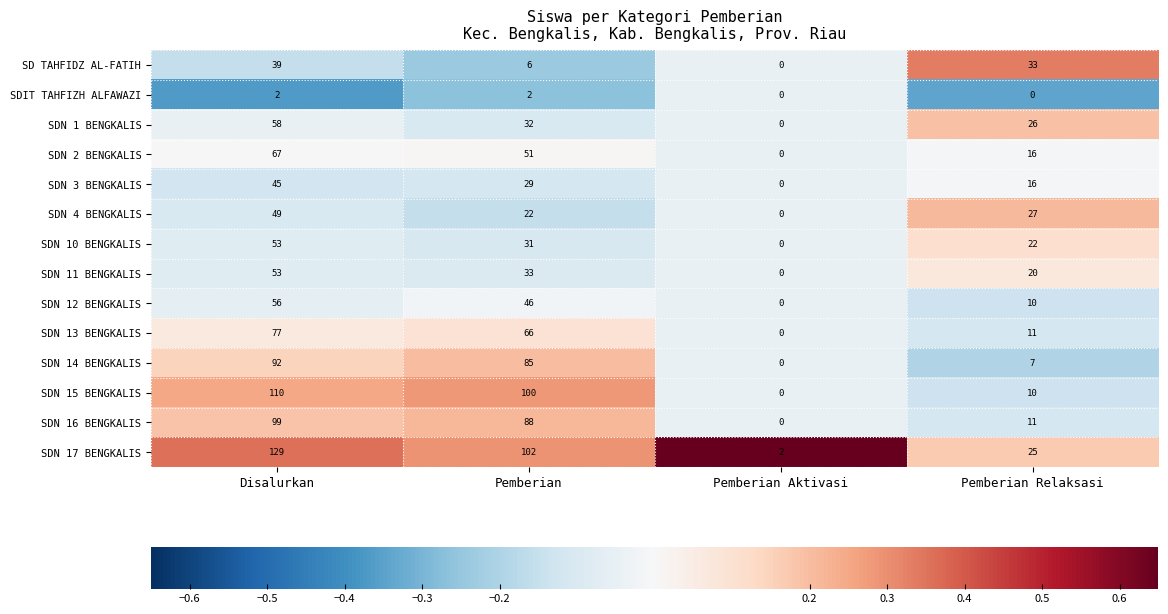

At which category is the sum across all series the highest?

Disalurkan